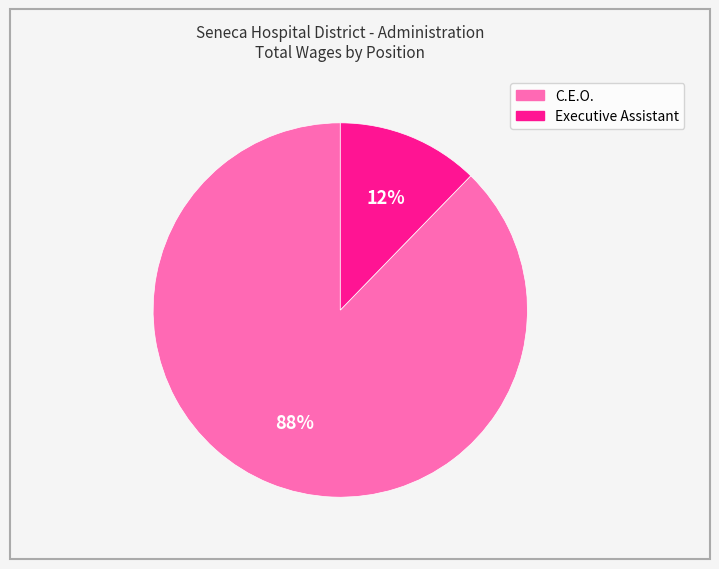

To the nearest percent, what portion does C.E.O. represent?

88%